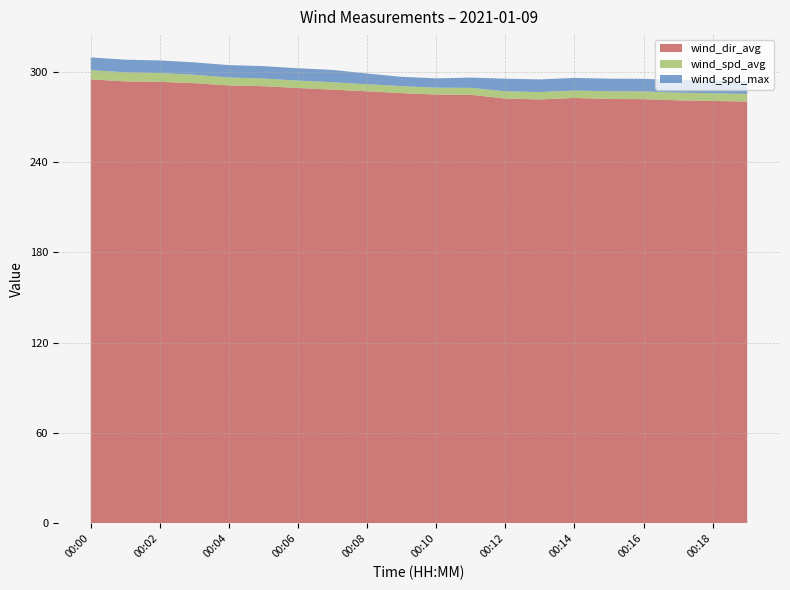

Reading right to left, what are all the values shown in this chart?

wind_dir_avg: 280.1	280.5	280.9	281.7	281.8	282.5	281.5	282.1	284.6	284.7	285.7	286.9	288.0	289.1	290.3	290.8	292.3	293.2	293.5	294.8
wind_spd_avg: 5.1	5.1	5.1	5.1	5.1	4.9	4.9	4.8	4.6	4.6	4.6	4.7	4.9	4.9	5.1	5.3	5.6	5.8	6.0	6.2
wind_spd_max: 8.4	8.4	8.4	8.4	8.4	8.4	8.4	8.4	6.8	6.2	6.2	7.1	8.2	8.2	8.2	8.2	8.2	8.4	8.4	8.4